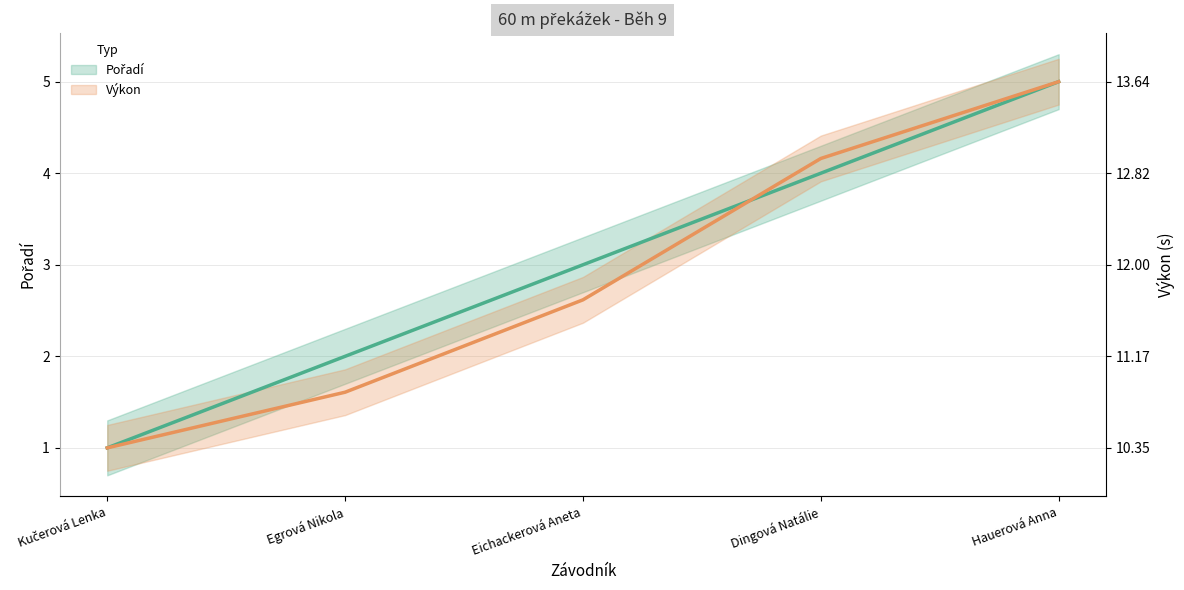

What is the value of the Pořadí (střed) point at the 3rd from the left?

3.0